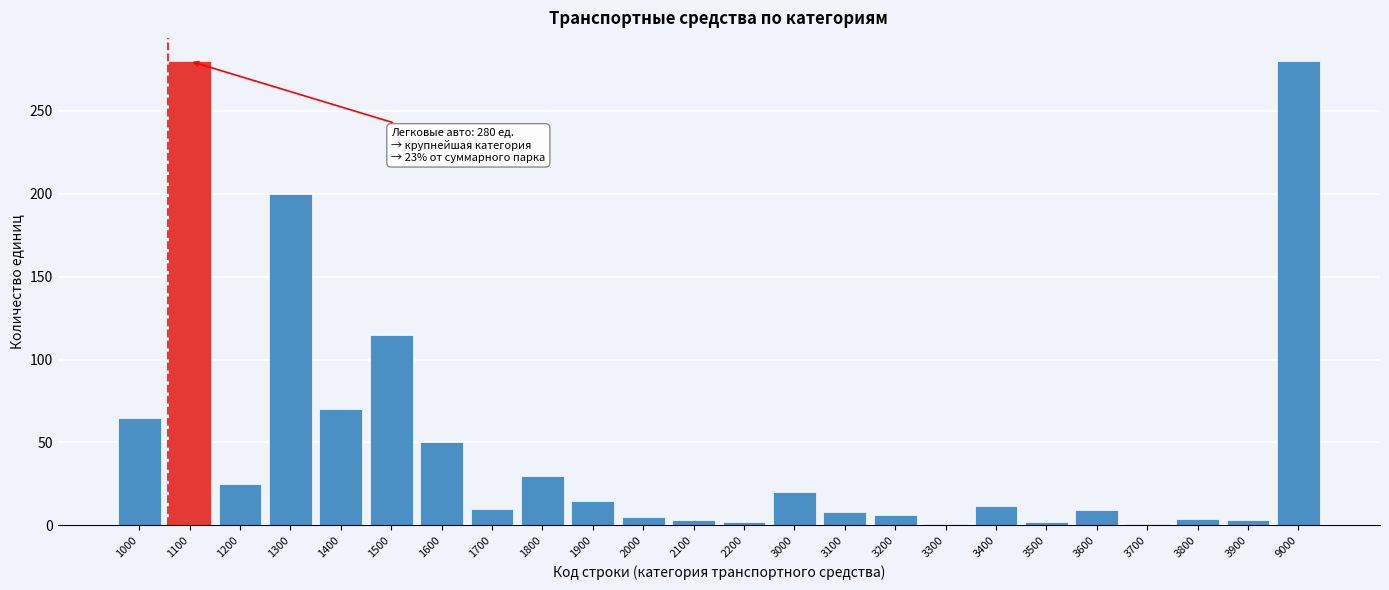

Where is the data nearest to the value 140?

1500